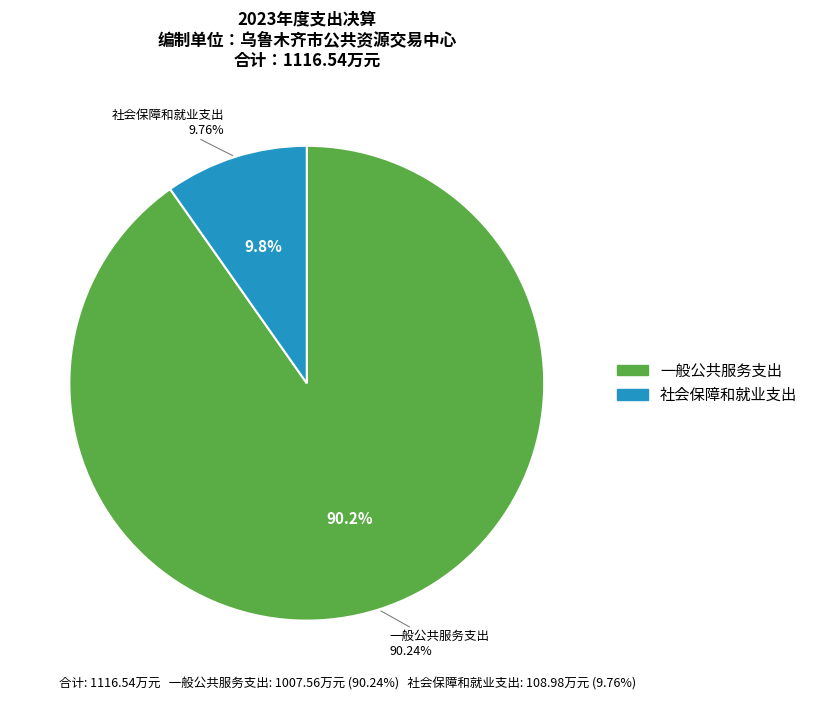

What percentage is NOT represented by 社会保障和就业支出?

90.2%